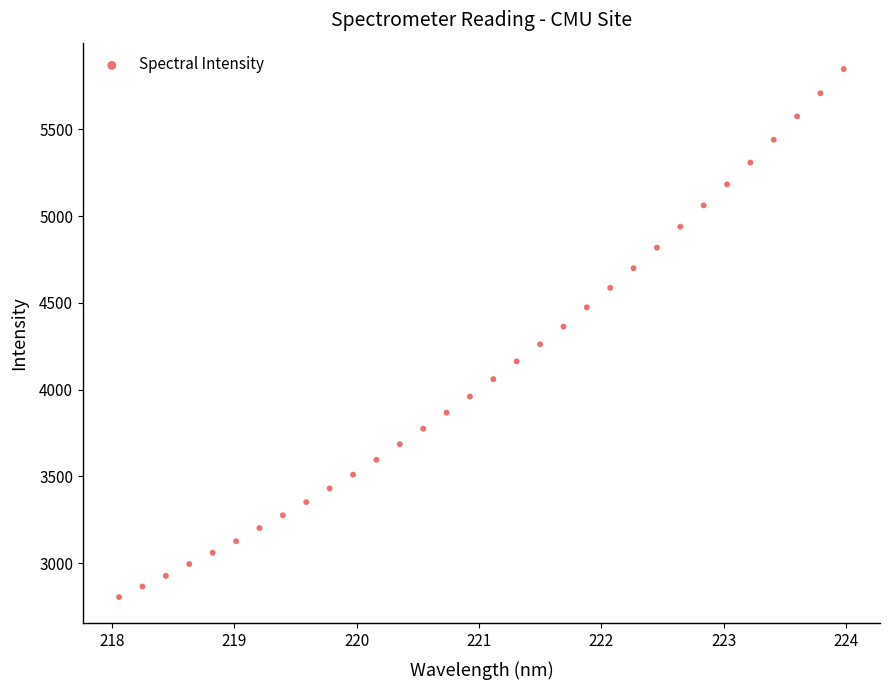

What is the range of Y values (max minus min)?

3042.9